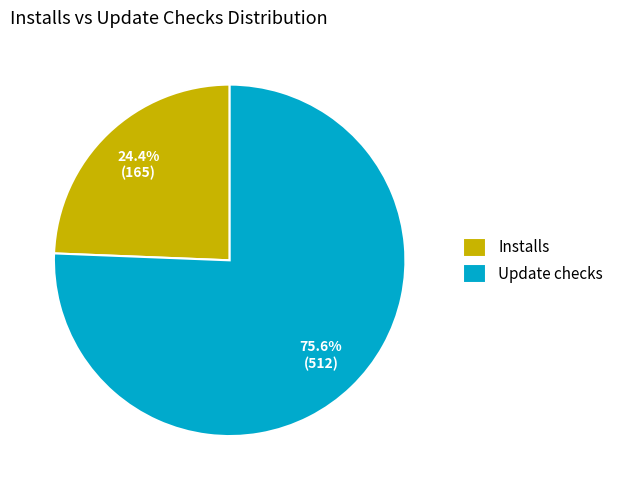

Which has a higher value, Update checks or Installs?

Update checks